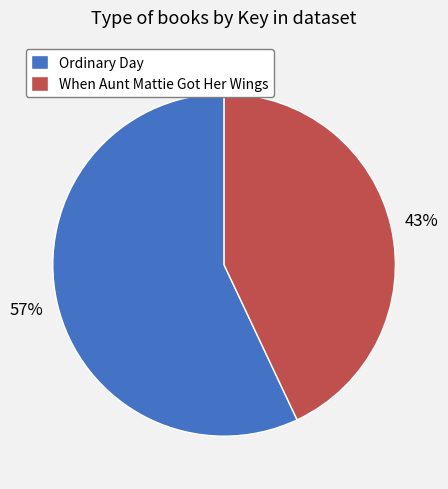

To the nearest percent, what is the difference between the Ordinary Day and When Aunt Mattie Got Her Wings slice percentages?

14%